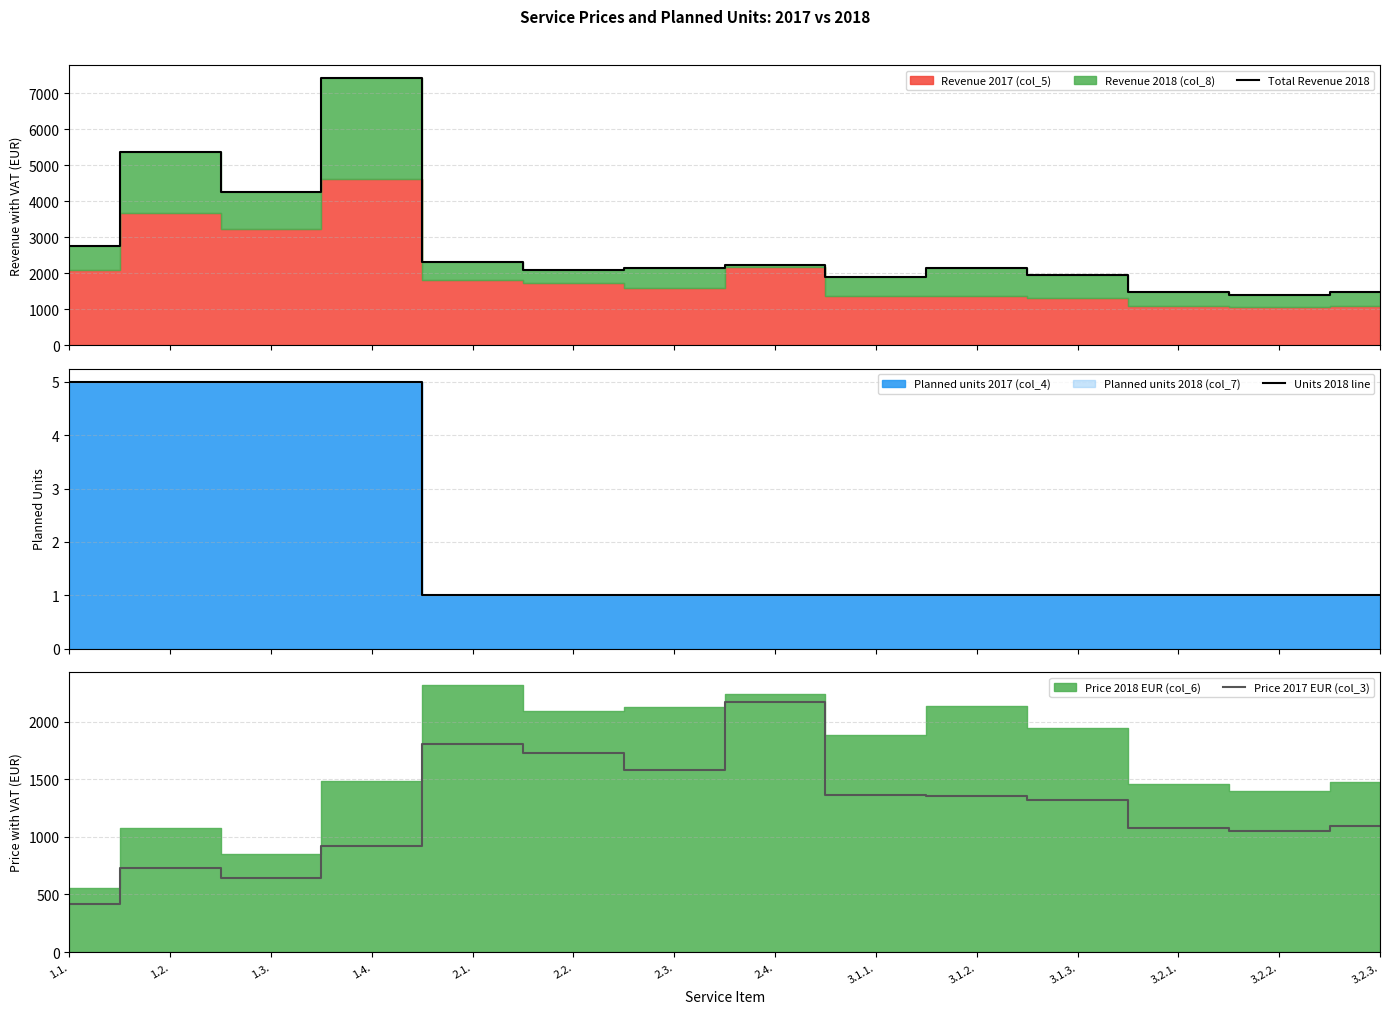

Between 2.2. and 3.2.1., which series saw the biggest shift?

Price 2017 EUR (col_3)